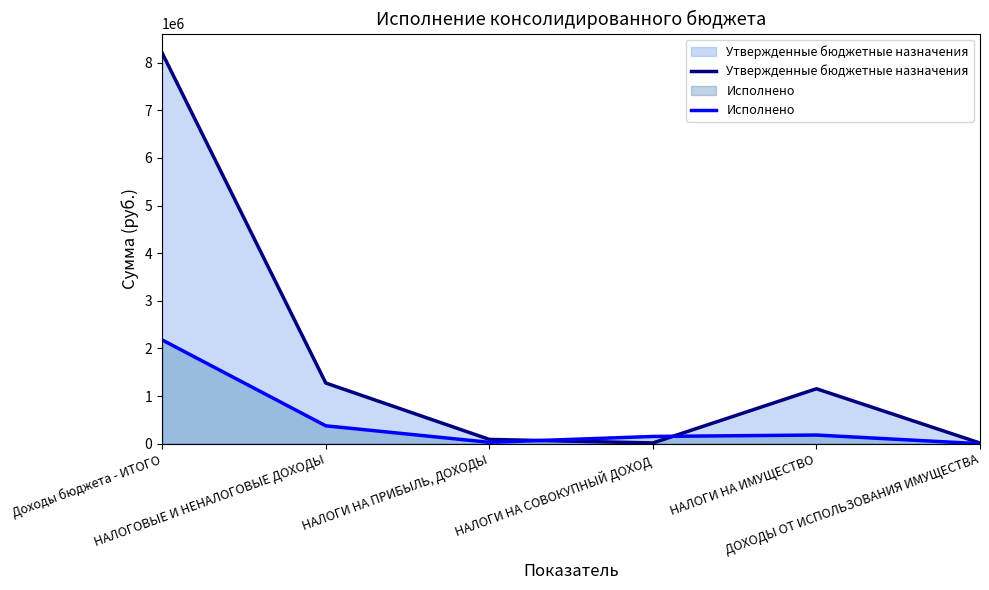

Where is the first local maximum for Исполнено?

НАЛОГИ НА ИМУЩЕСТВО